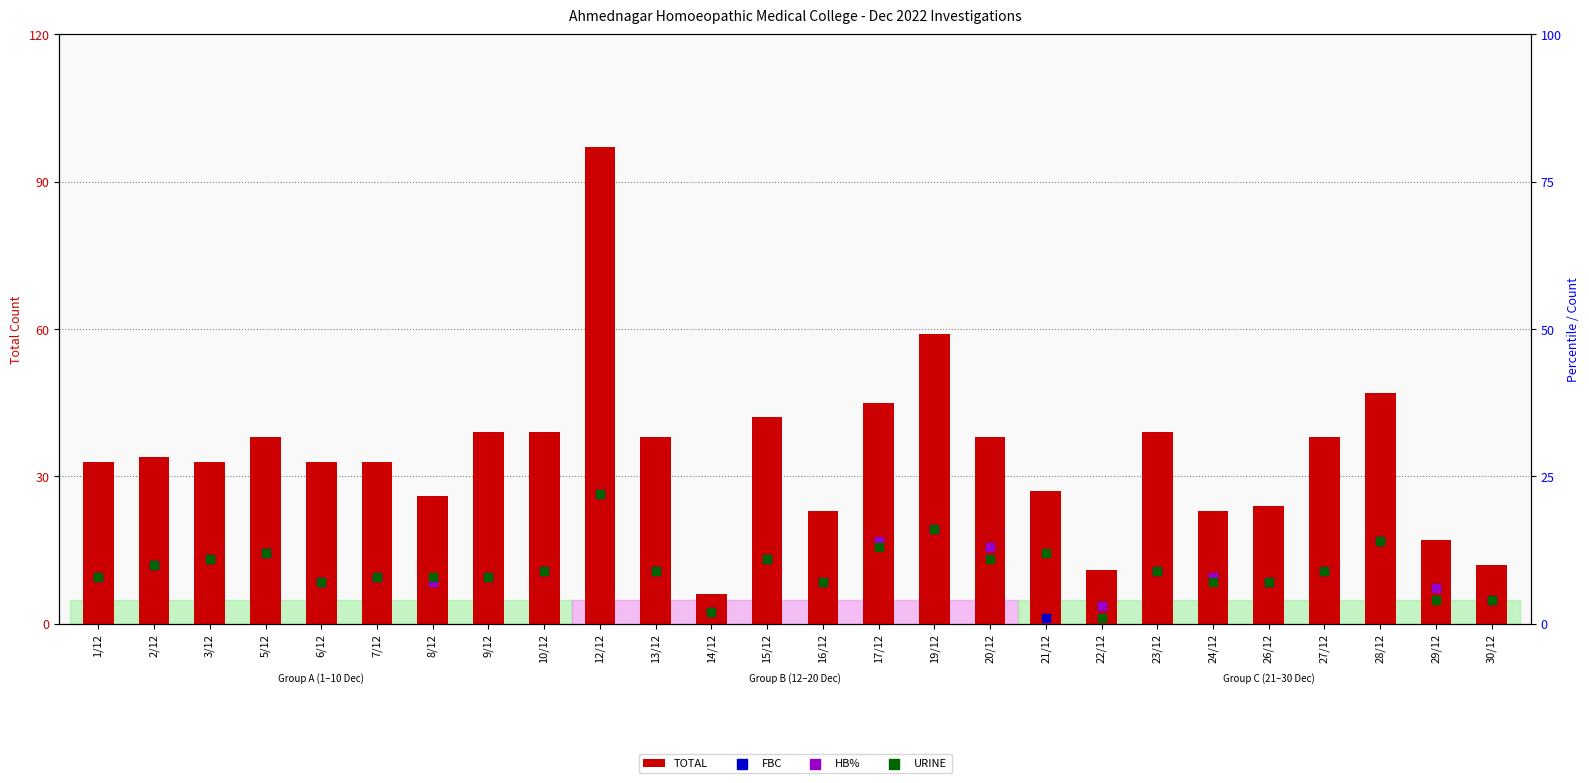

Is the value of URINE at 10/12 greater than the value of HB% at 8/12?

Yes